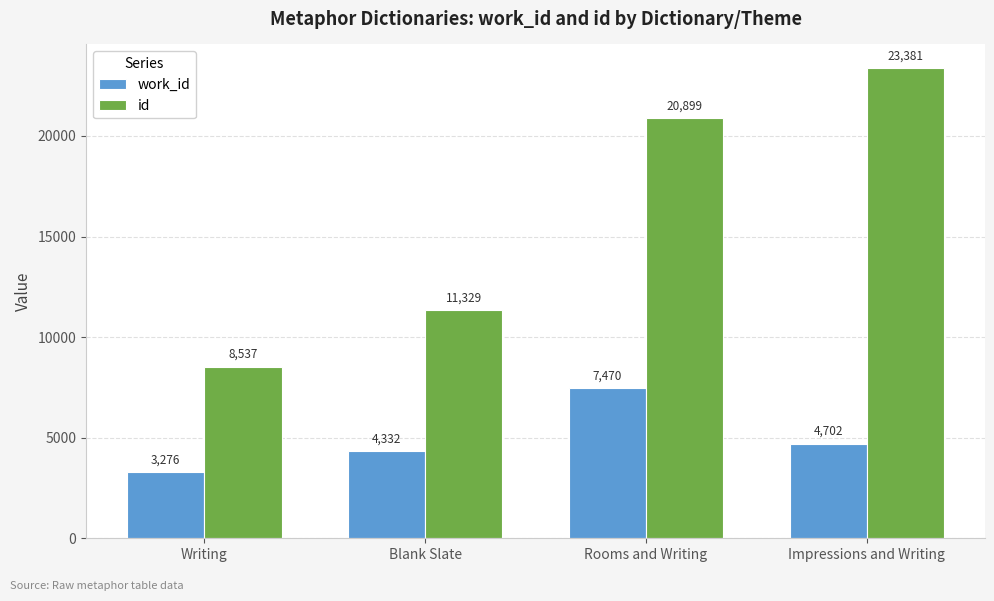

What is the approximate value of work_id at Impressions and Writing, to the nearest 50?

4700